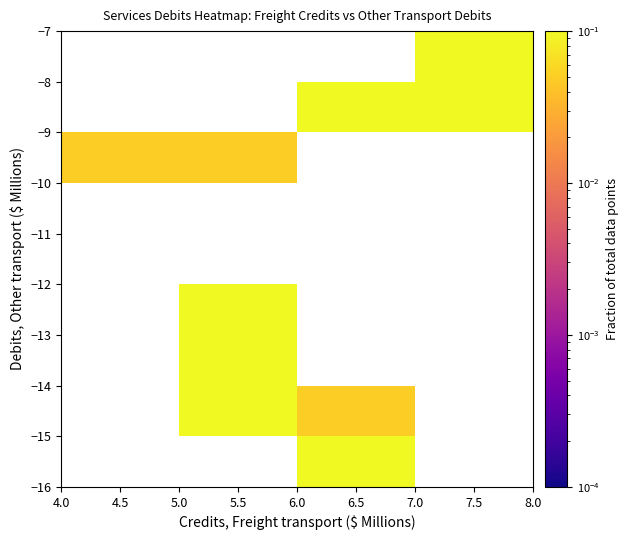

Count the number of categories in the chart.

4